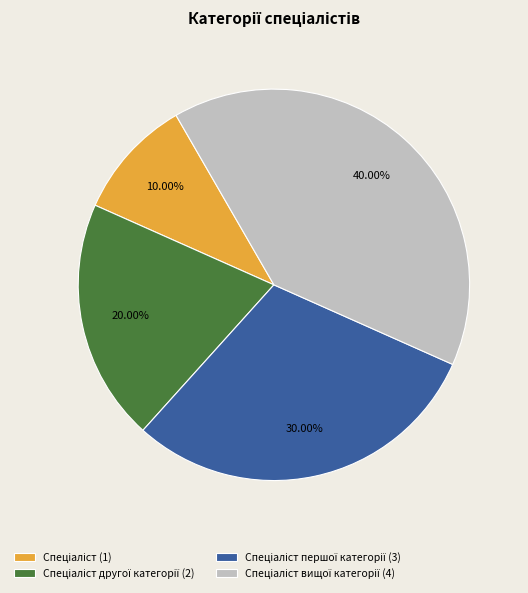

Does any single category account for the majority?

No